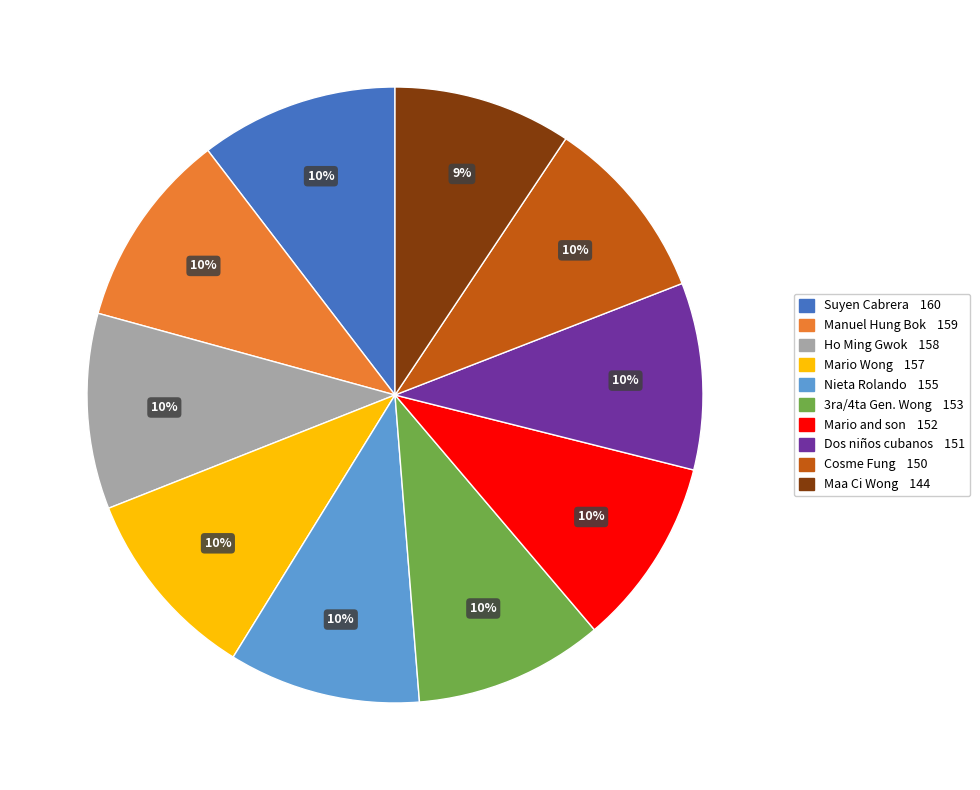

To the nearest percent, what is the average slice percentage?

10%